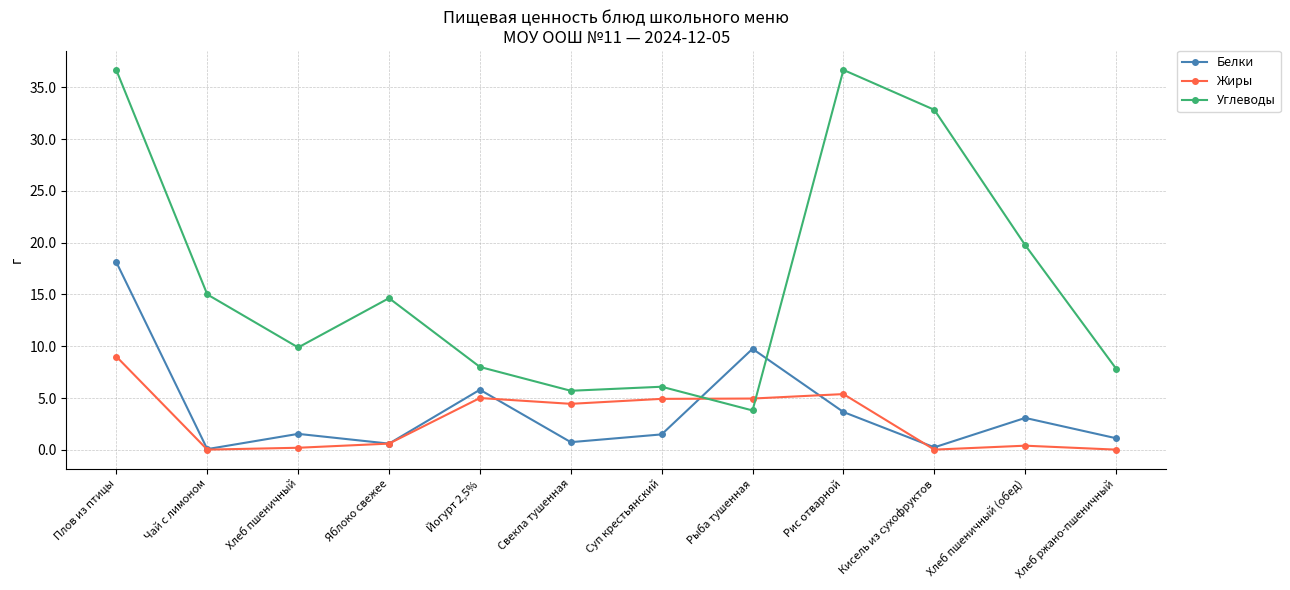

List the series in order of their peak value, highest first.

Углеводы, Белки, Жиры